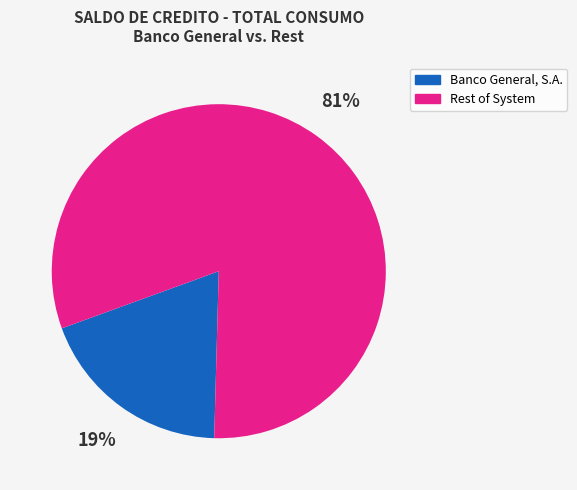

To the nearest percent, what is the difference between the largest and smallest slice percentages?

62%